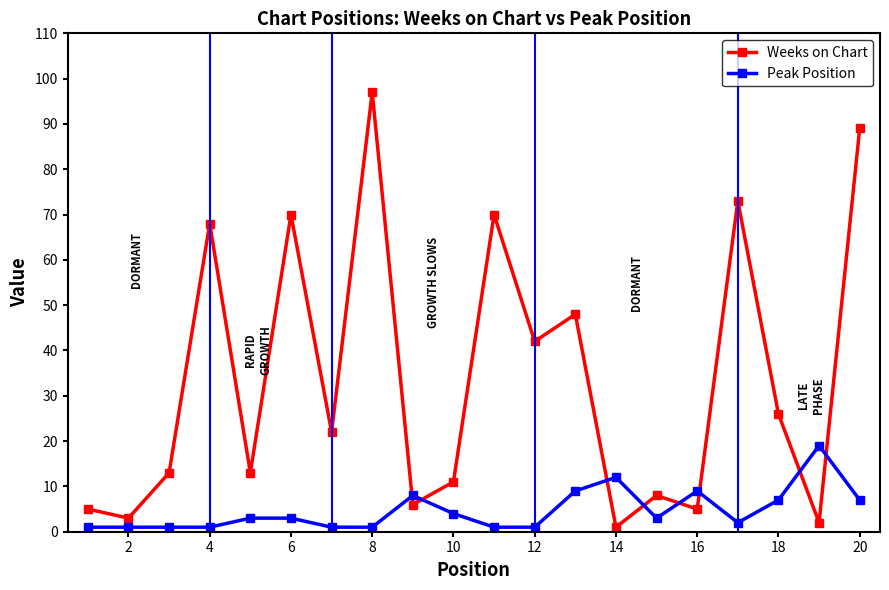

What is the value of the Weeks on Chart point at the 16th from the left?

5